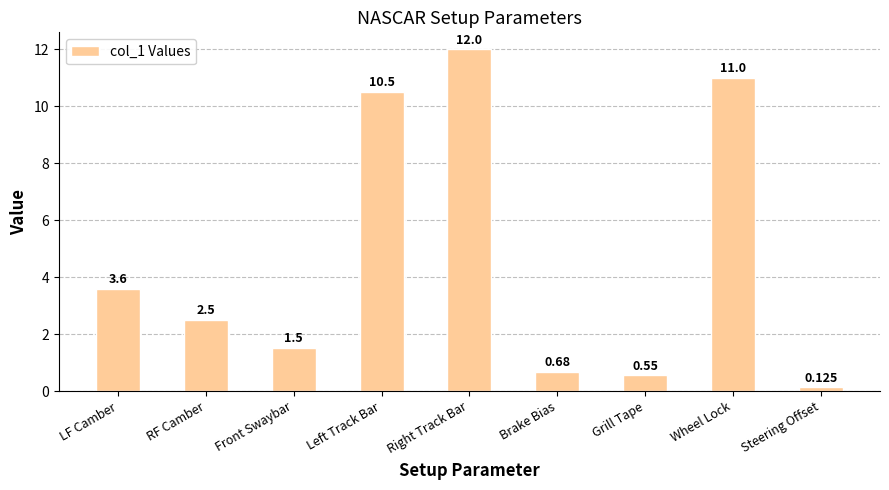

How many values exceed 2?

5